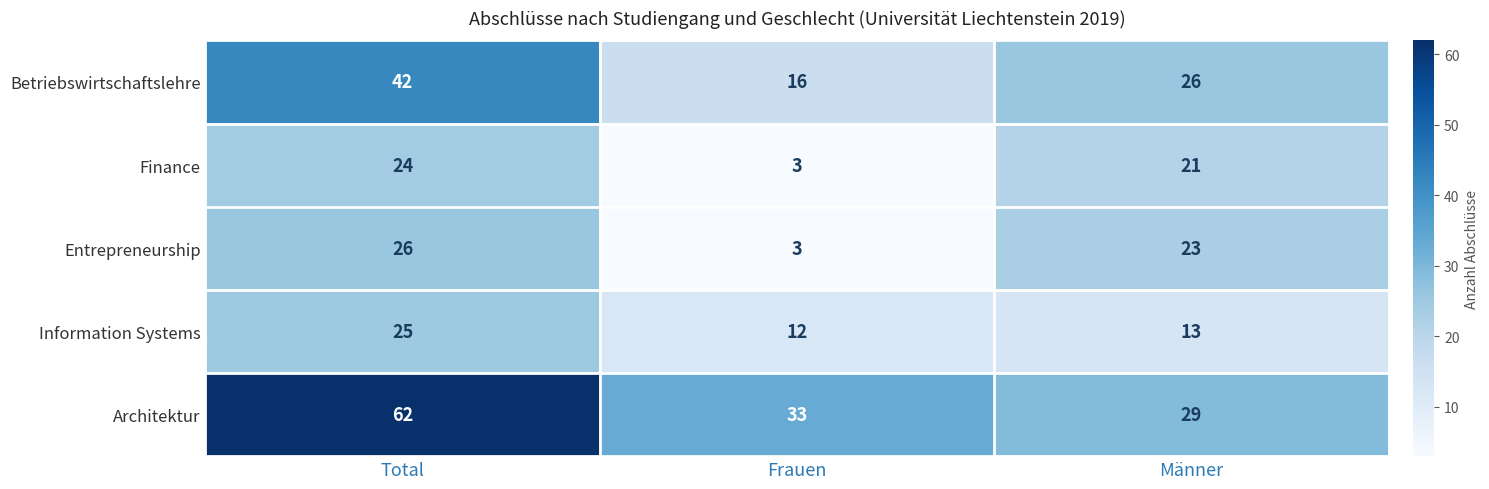

Reading left to right, what are all the values shown in this chart?

Betriebswirtschaftslehre: Total=42	Frauen=16	Männer=26
Finance: Total=24	Frauen=3	Männer=21
Entrepreneurship: Total=26	Frauen=3	Männer=23
Information Systems: Total=25	Frauen=12	Männer=13
Architektur: Total=62	Frauen=33	Männer=29